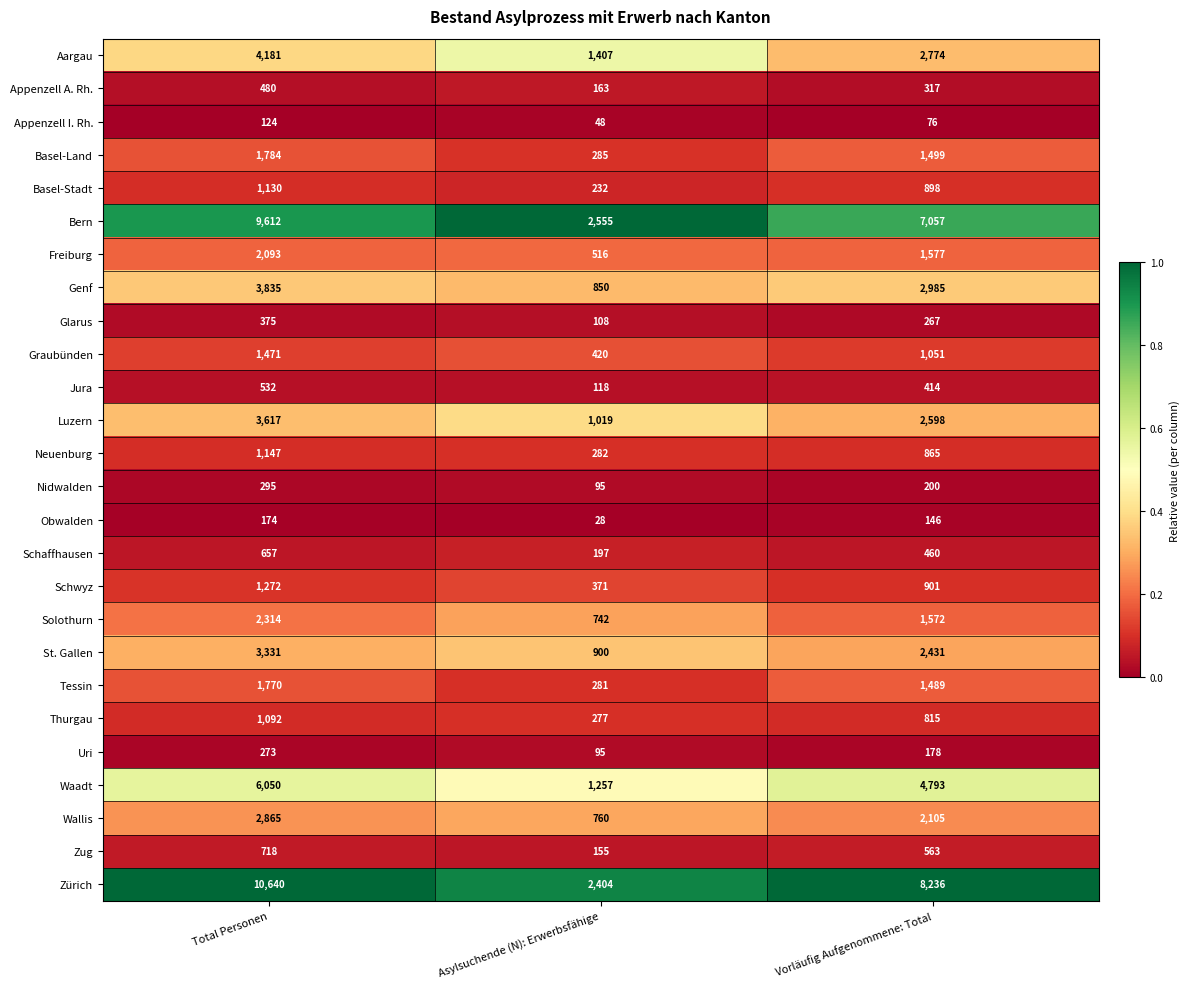

What is the maximum value for Basel-Stadt?

1130